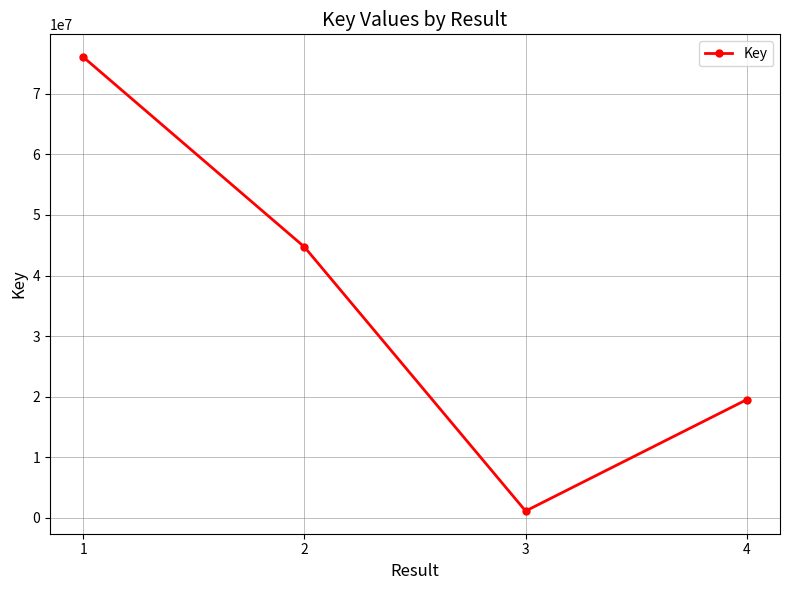

True or false: the data has more than 1 interior local peaks.

False